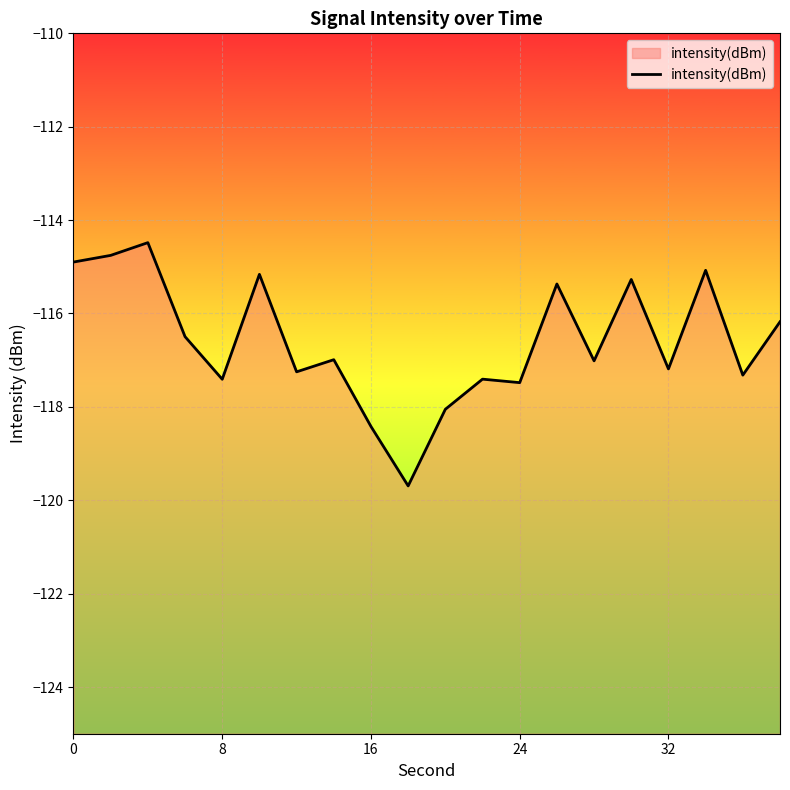

What is the minimum value shown in the chart?

-119.7